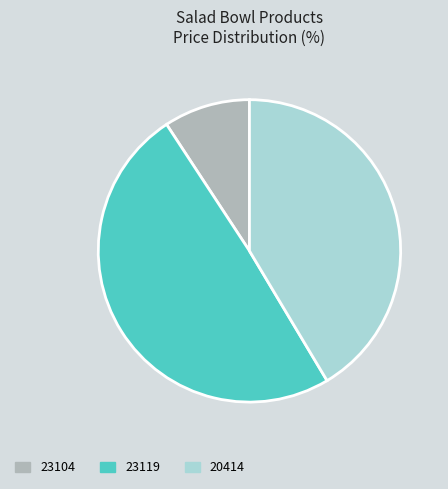

Is it true that 20414 is 41% of the pie?

True